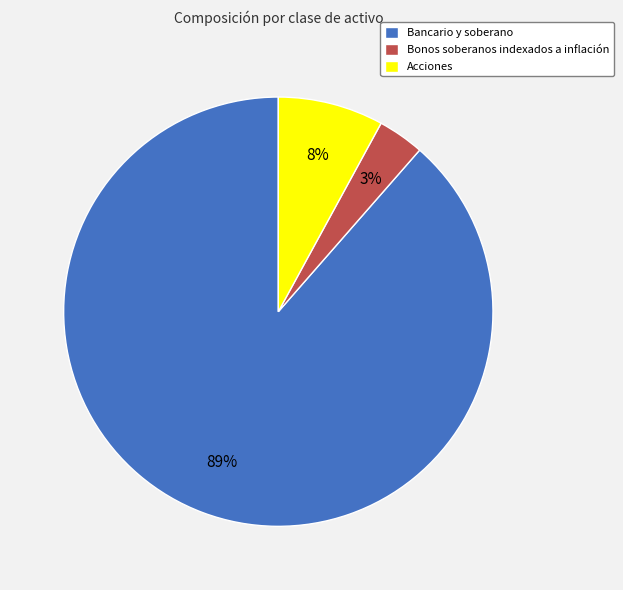

How many slices are in this pie chart?

3